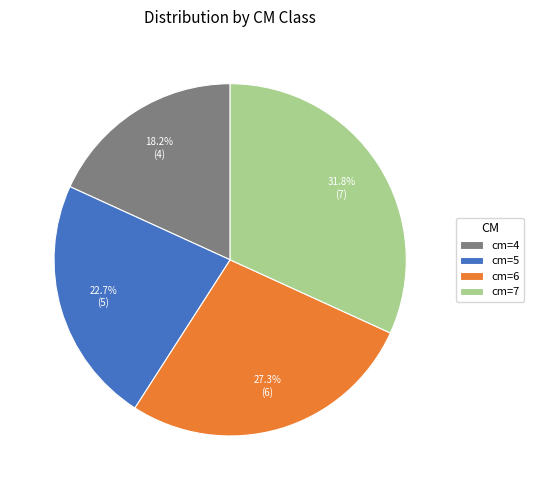

To the nearest percent, what percentage of the pie is cm=5?

23%